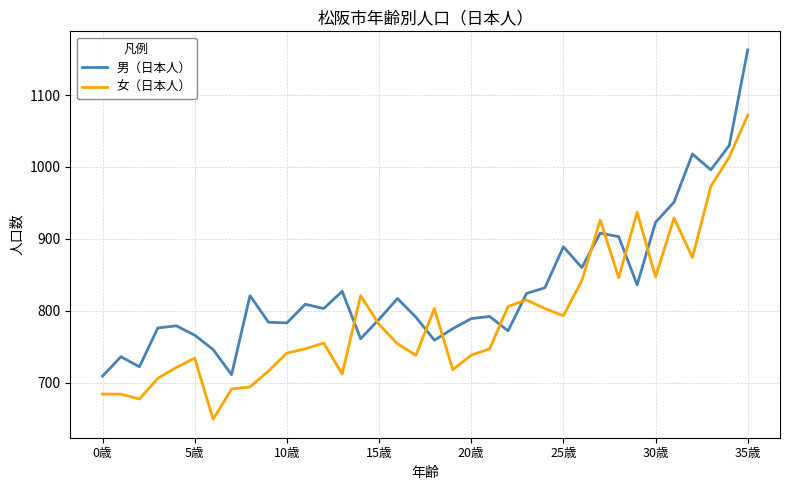

What is the difference between the maximum and minimum values in the 男（日本人） series?

454